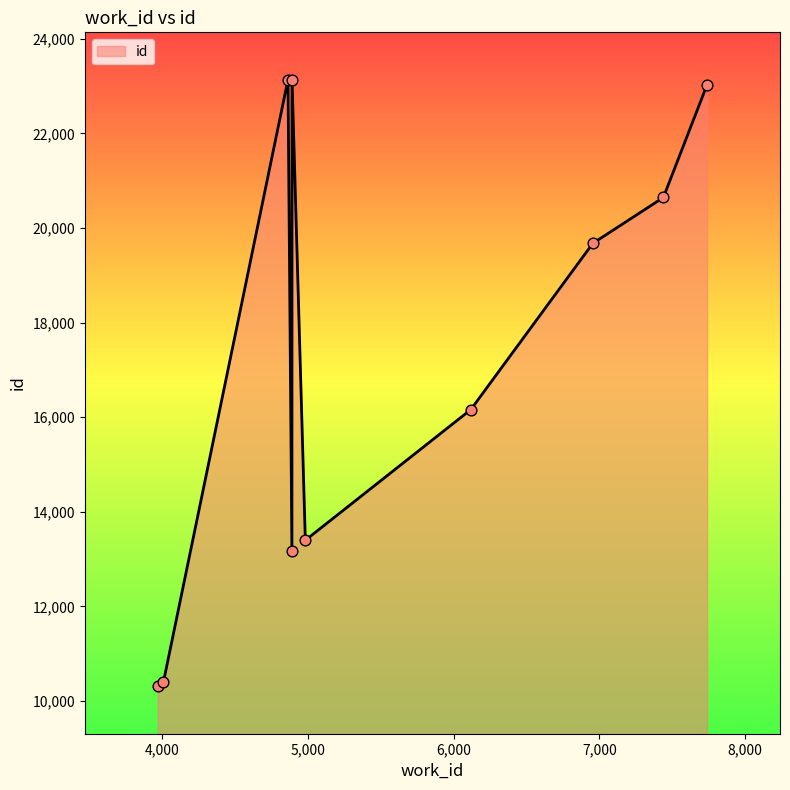

What is the minimum value shown in the chart?

10308